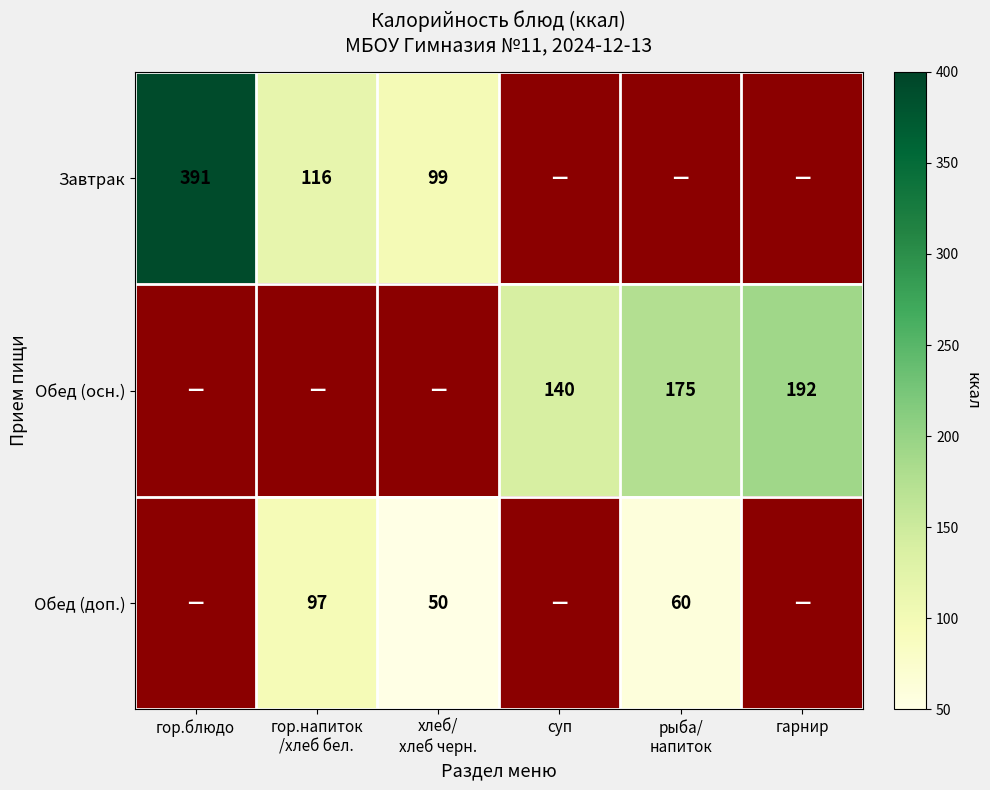

True or false: Обед (осн.) has a value of 140 at суп.

True